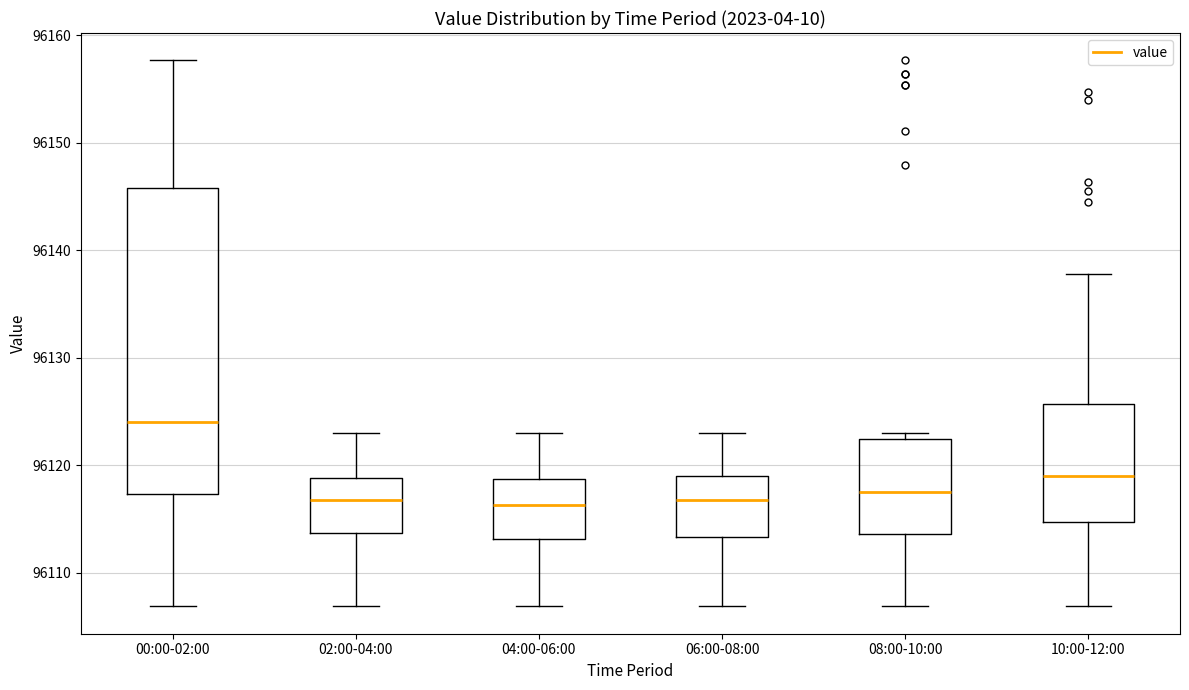

Reading left to right, read every box against the y-axis: the position of its median line, the range the box covers, and the ends of its whiskers. The values are not printed on the chart, so give them approximately, as read against the axis.

00:00-02:00: median 96124, box 96117 to 96146, whiskers 96107 to 96158
02:00-04:00: median 96117, box 96114 to 96119, whiskers 96107 to 96123
04:00-06:00: median 96116, box 96113 to 96119, whiskers 96107 to 96123
06:00-08:00: median 96117, box 96113 to 96119, whiskers 96107 to 96123
08:00-10:00: median 96118, box 96114 to 96122, whiskers 96107 to 96123
10:00-12:00: median 96119, box 96115 to 96126, whiskers 96107 to 96138